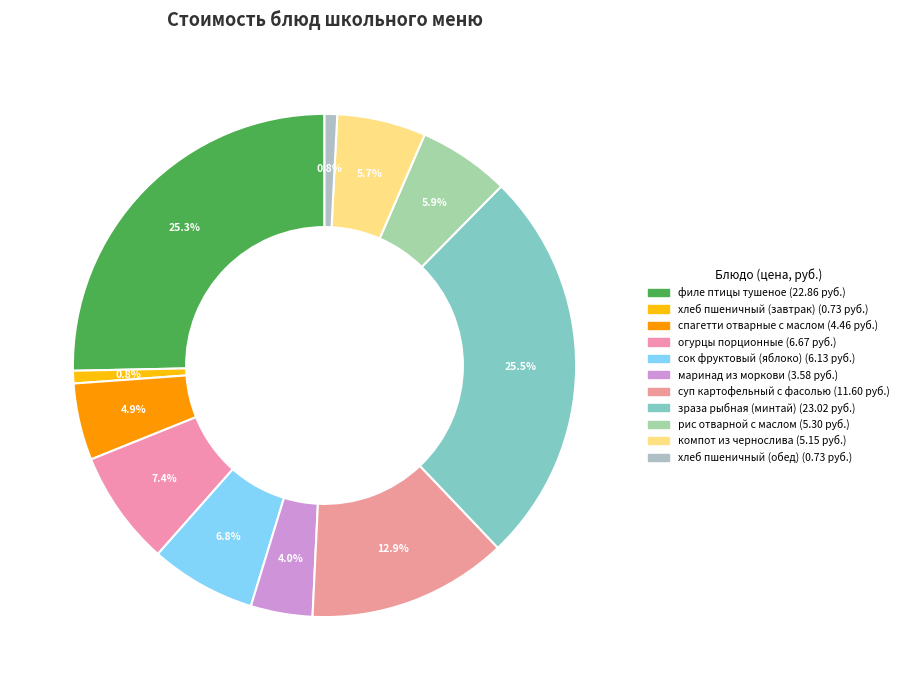

Count the number of slices in the pie.

11